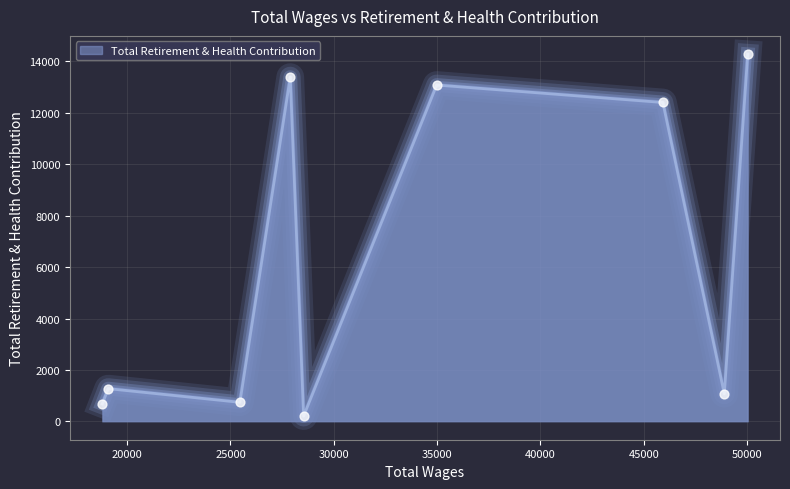

What is the greatest value displayed?

14278